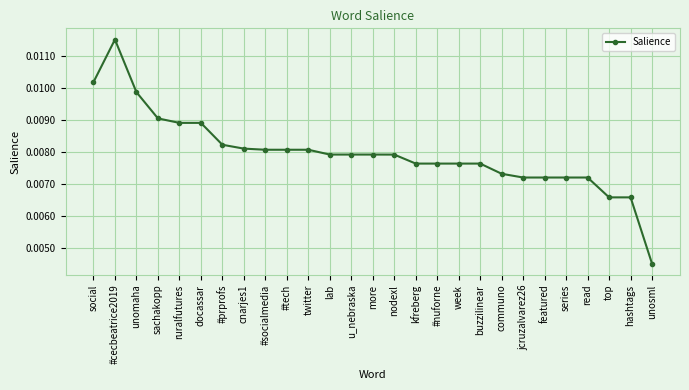

Which category has the highest value across all series?

#cecbeatrice2019